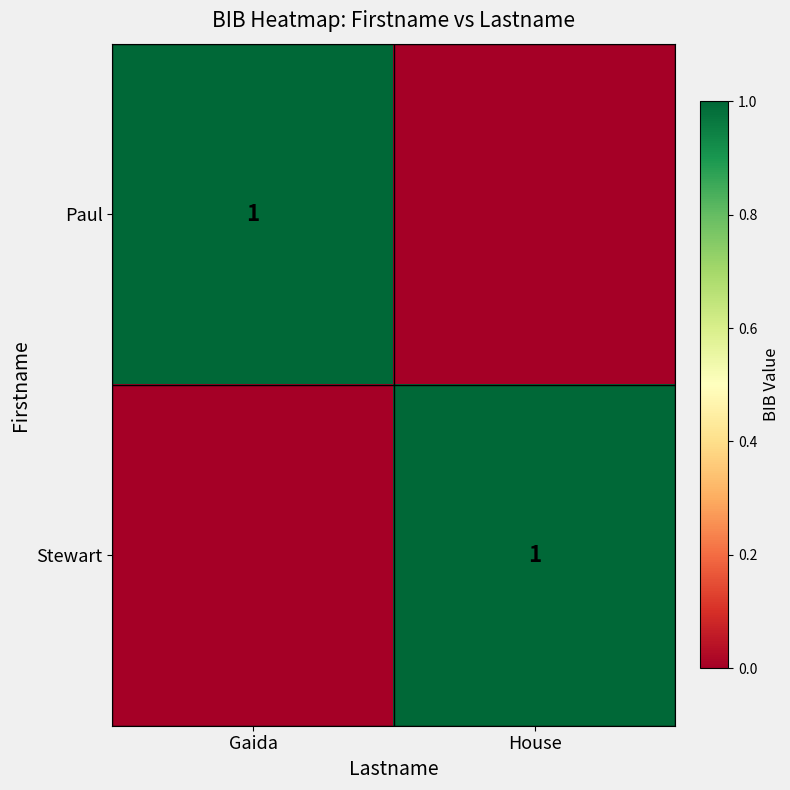

Is it true that Stewart equals 2 at House?

False